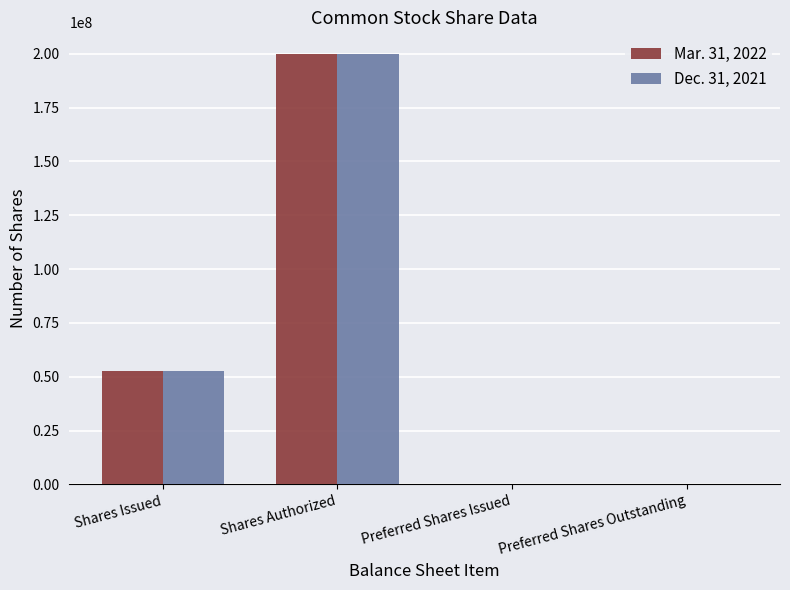

How many distinct data groups are displayed?

2